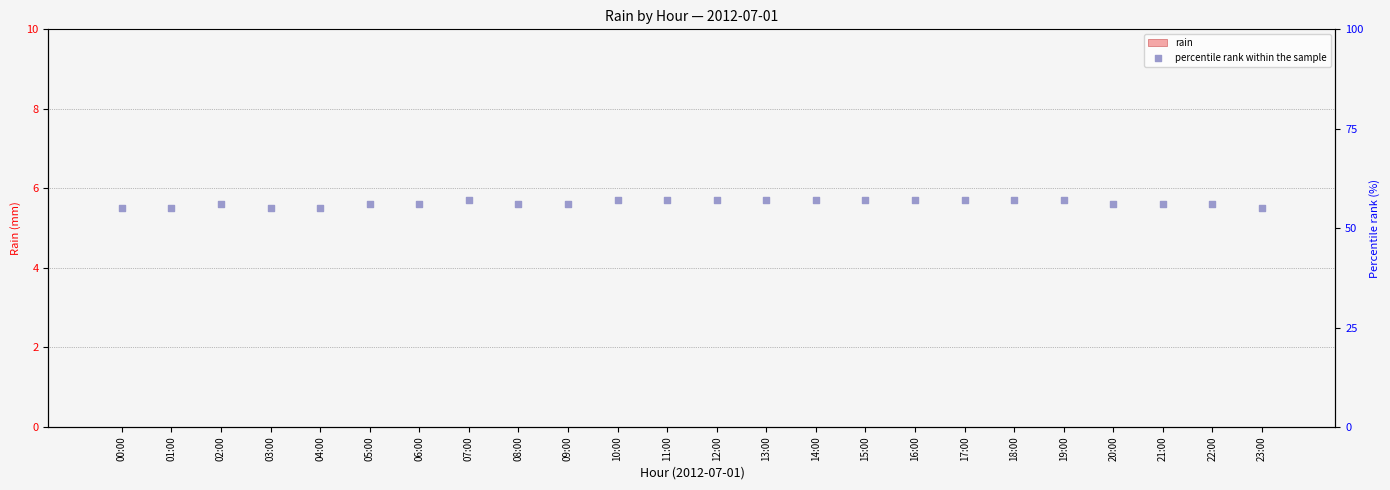

What are all the series names shown in the legend?

rain, percentile rank within the sample